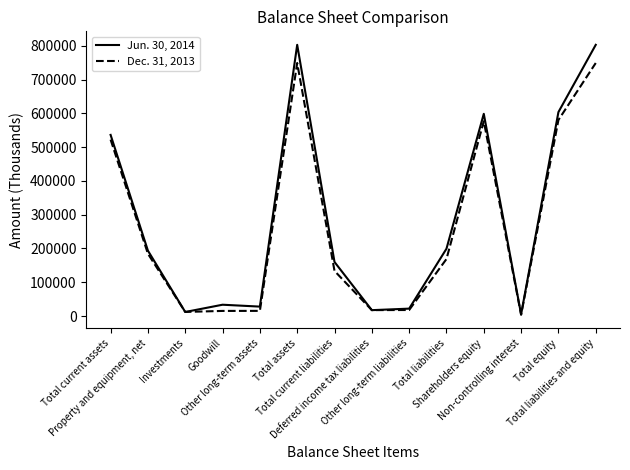

Which series has the largest range (max minus min)?

Jun. 30, 2014